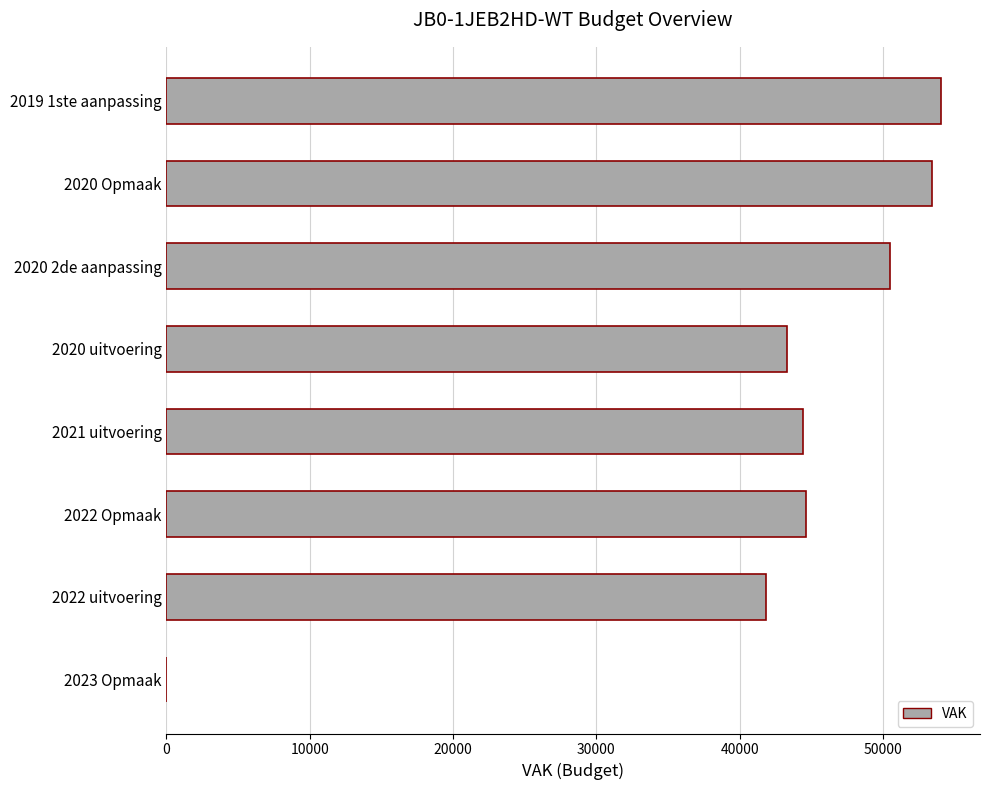

Read the value at 2022 Opmaak.

44608